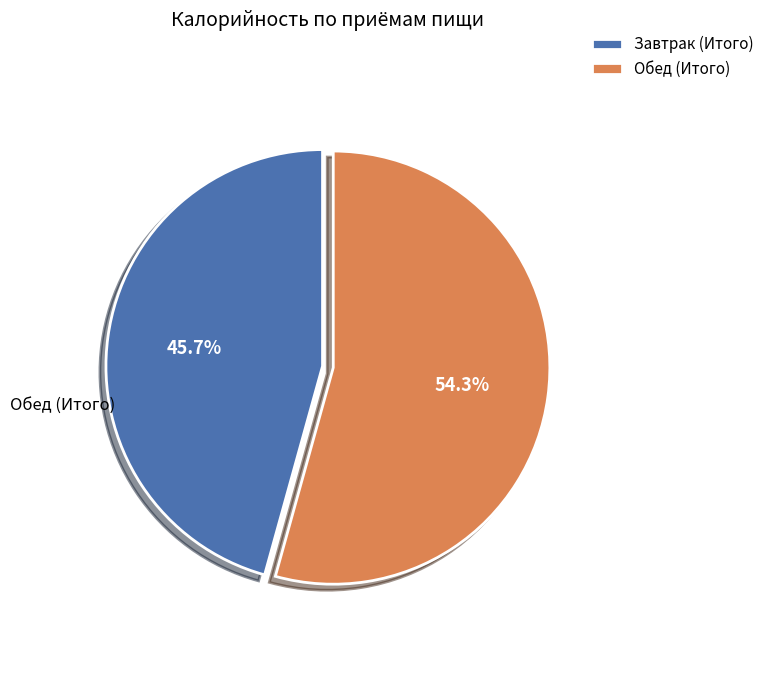

What is the smallest slice in the pie chart?

Завтрак (Итого)